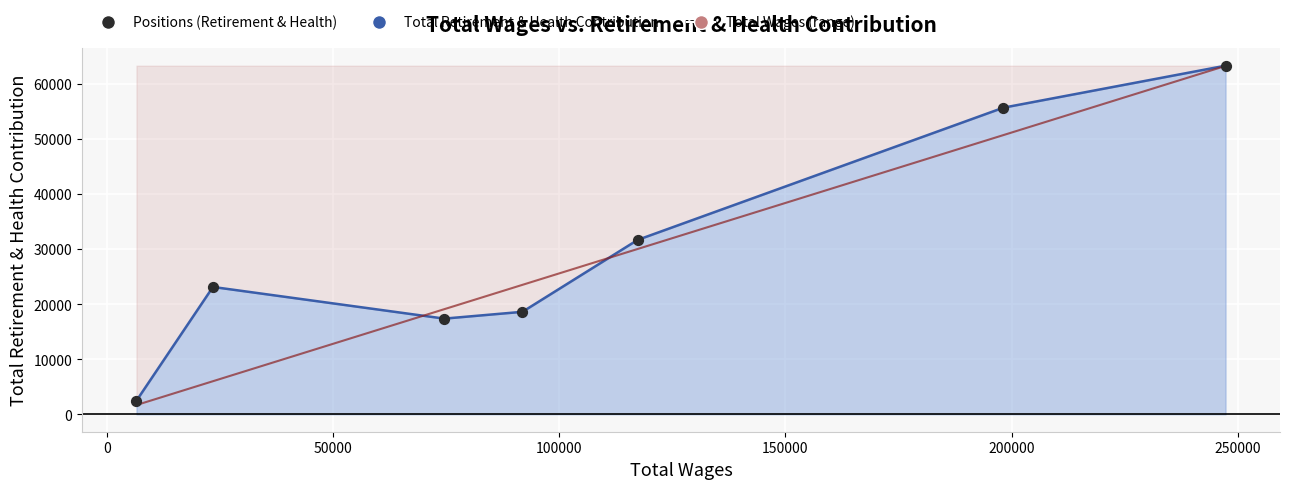

Which has a higher value, 0 or 250000?

250000